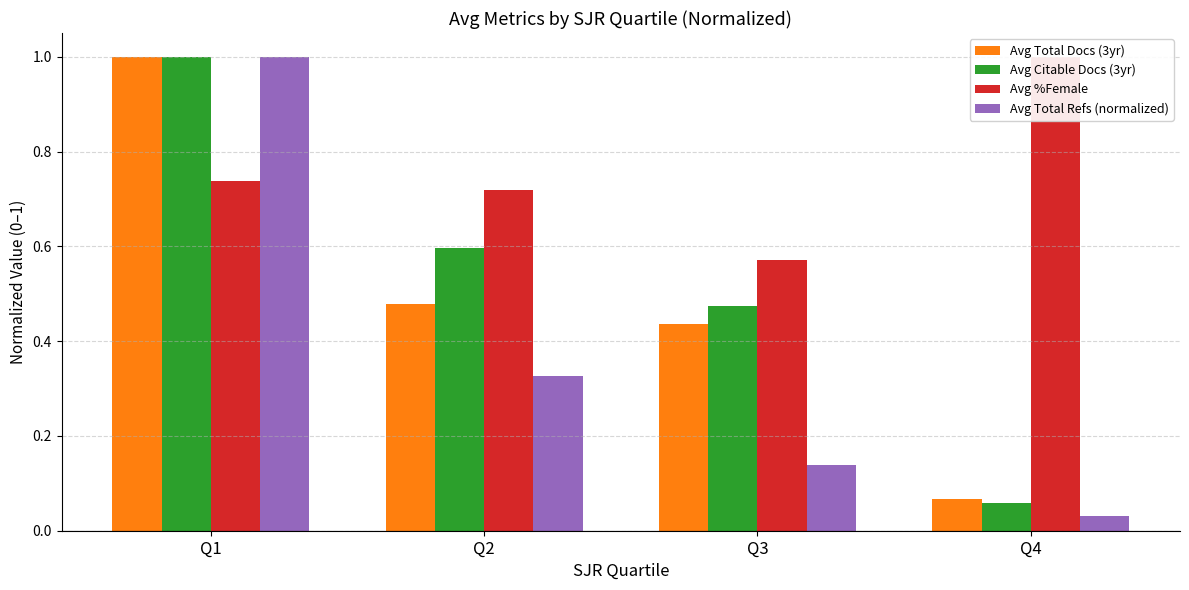

Count the number of categories in the chart.

4